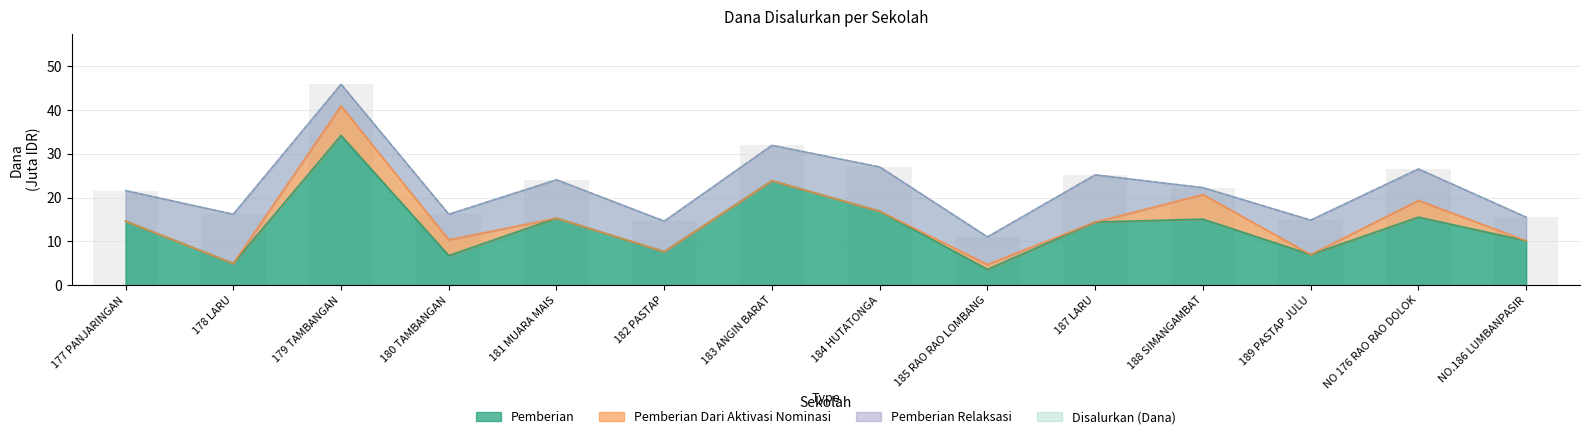

The value of Disalurkan (Dana) at 183 ANGIN BARAT is 16.9. True or false?

False